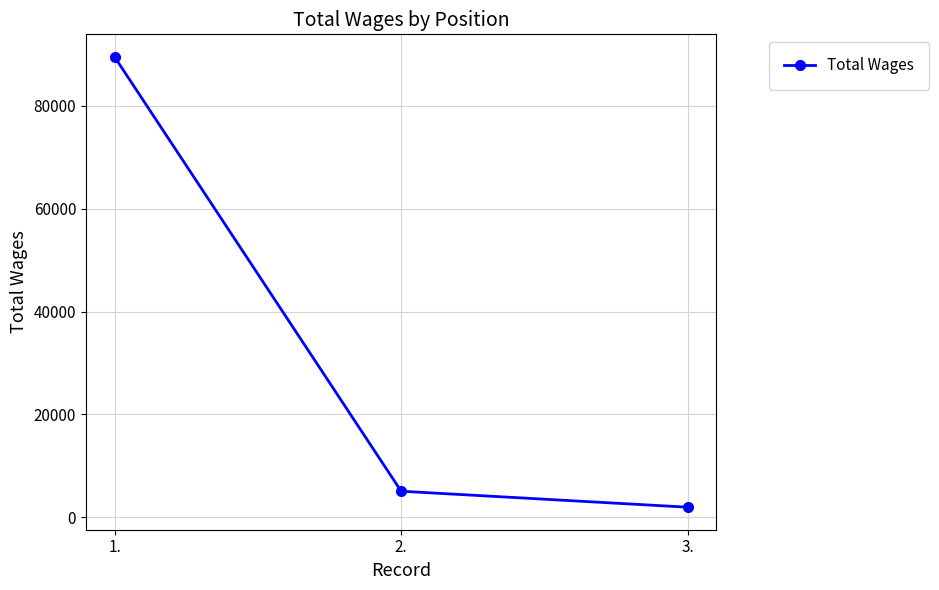

What is the difference between the values at 2. and 3.?

3110